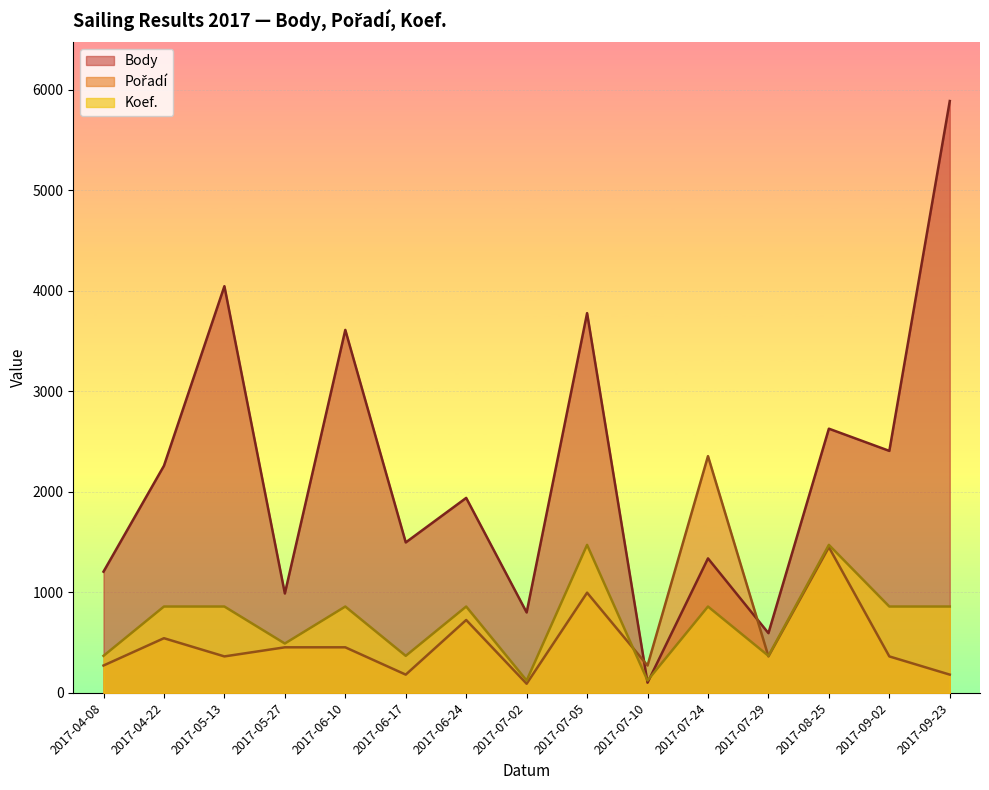

Does the chart display data point markers on the line(s)?

No